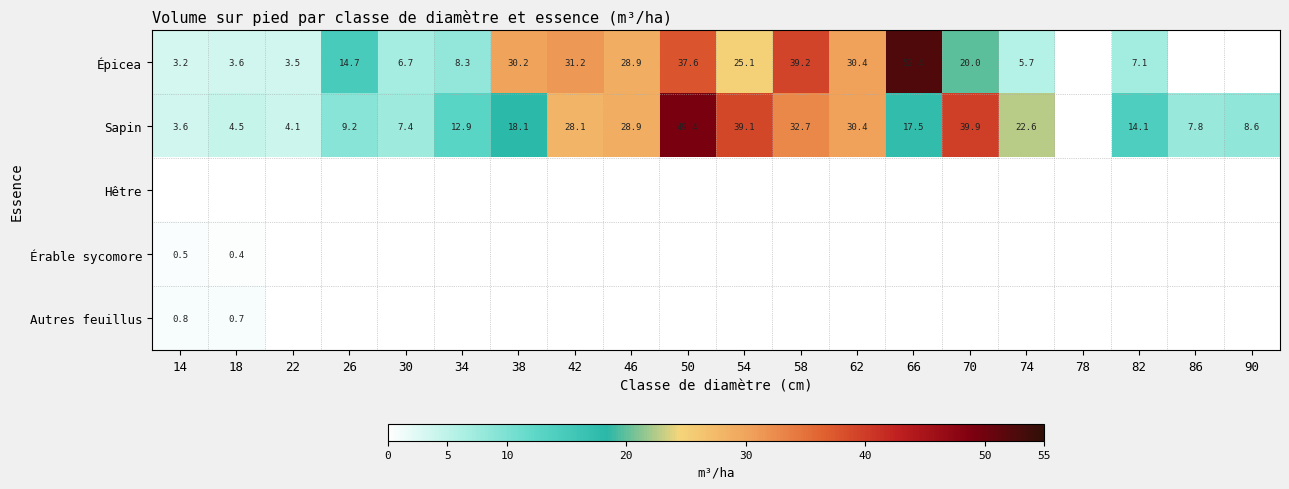

Is it true that Sapin equals 19.0 at 58?

False